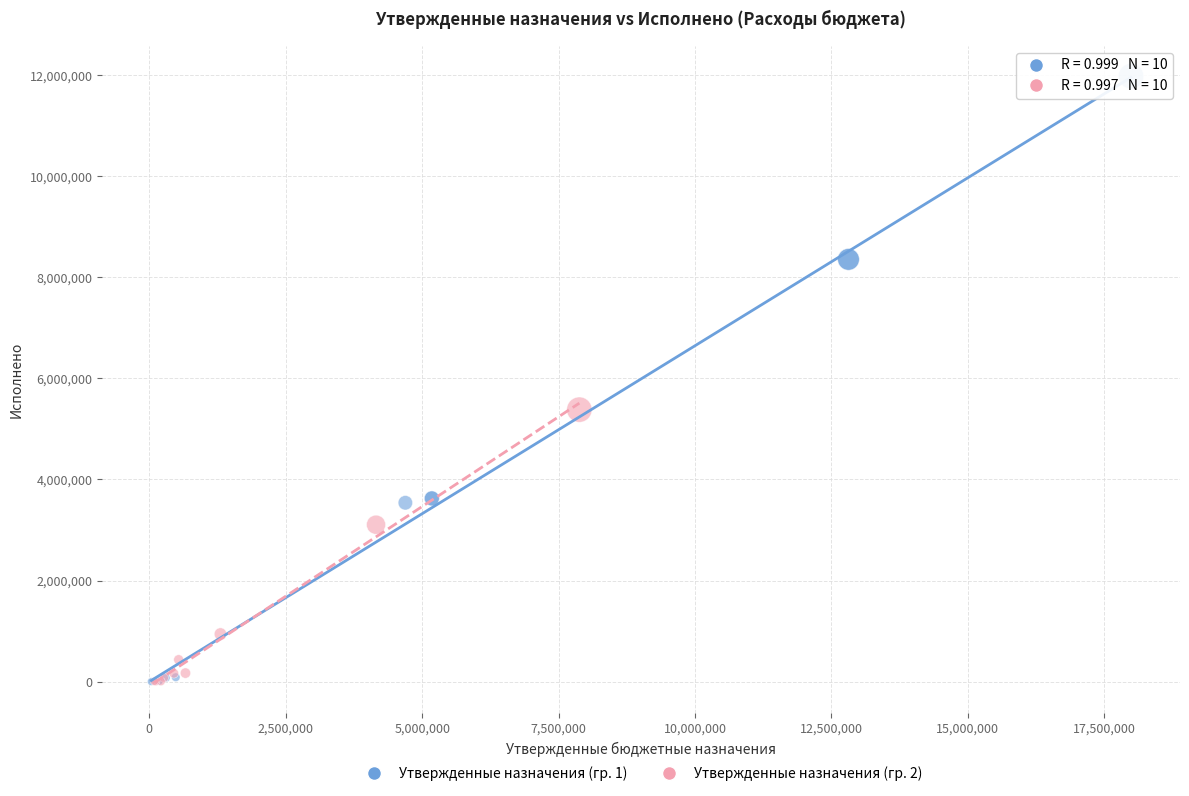

Which series has the widest spread of Y values?

Утвержденные назначения (гр. 1)